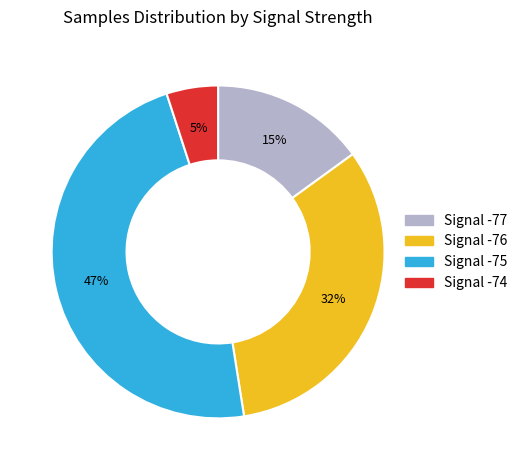

Is there any slice that represents more than half of the pie?

No